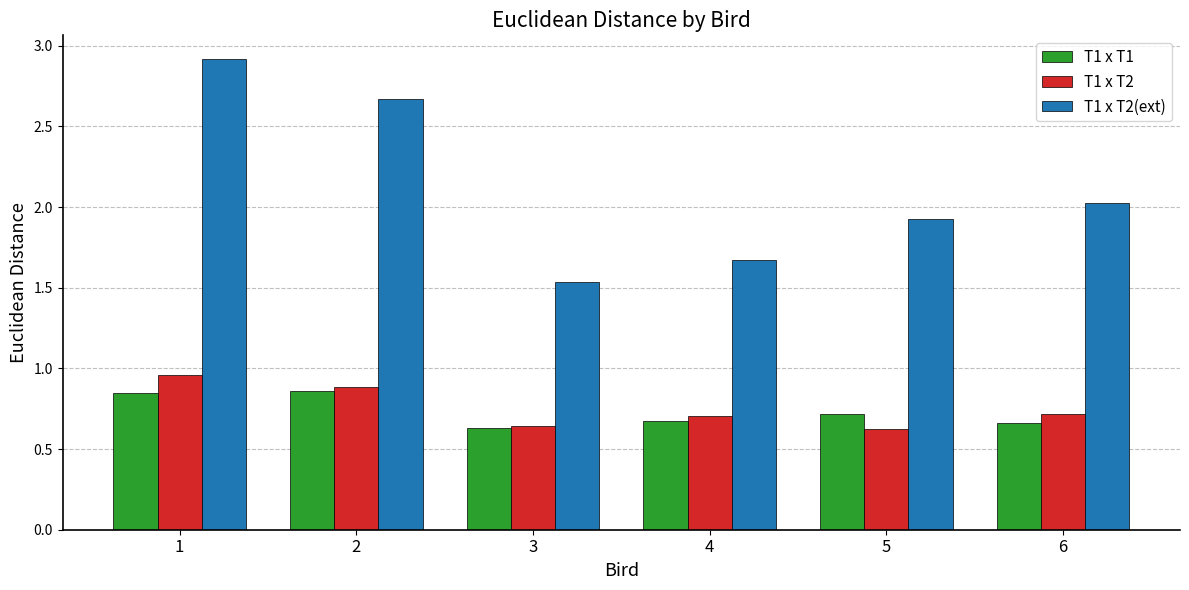

What is the difference between the maximum and second lowest values in the T1 x T2(ext) series?

1.2